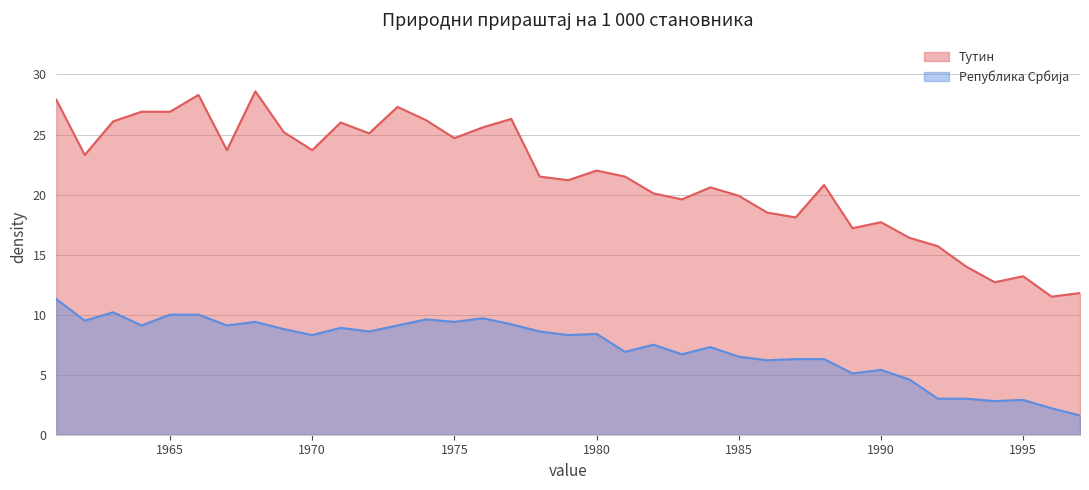

Is it true that Република Србија equals 9.1 at 1967?

True